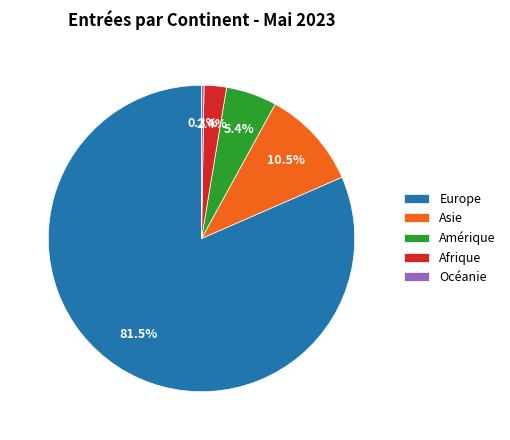

Which category has the biggest portion of the pie?

Europe